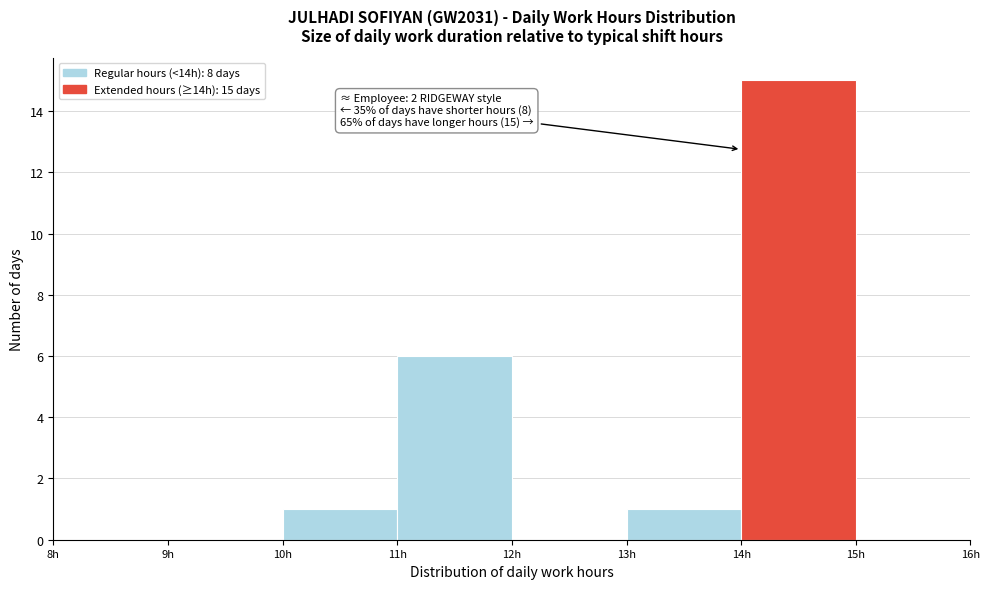

Which range on the x-axis has the tallest bar?

14 to 15